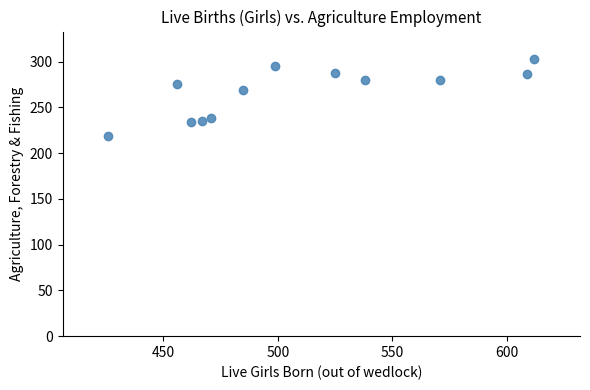

What Y value in the scatter plot is closest to 261?

269